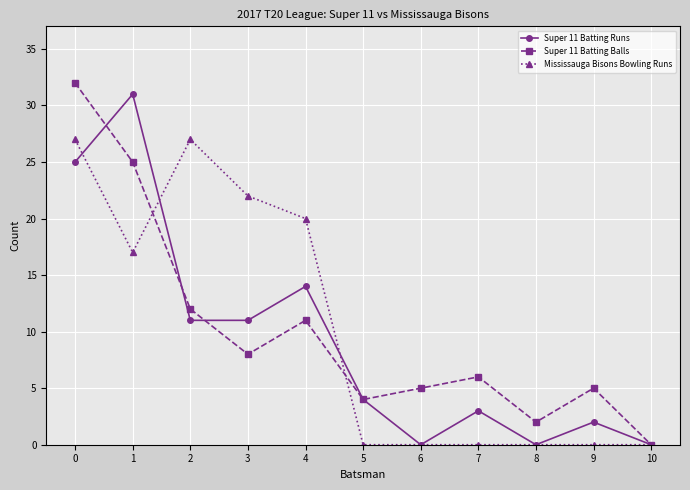

Reading left to right, list all the values displayed in this chart.

Super 11 Batting Runs: 0=25	1=31	2=11	3=11	4=14	5=4	6=0	7=3	8=0	9=2	10=0
Super 11 Batting Balls: 0=32	1=25	2=12	3=8	4=11	5=4	6=5	7=6	8=2	9=5	10=0
Mississauga Bisons Bowling Runs: 0=27	1=17	2=27	3=22	4=20	5=0	6=0	7=0	8=0	9=0	10=0